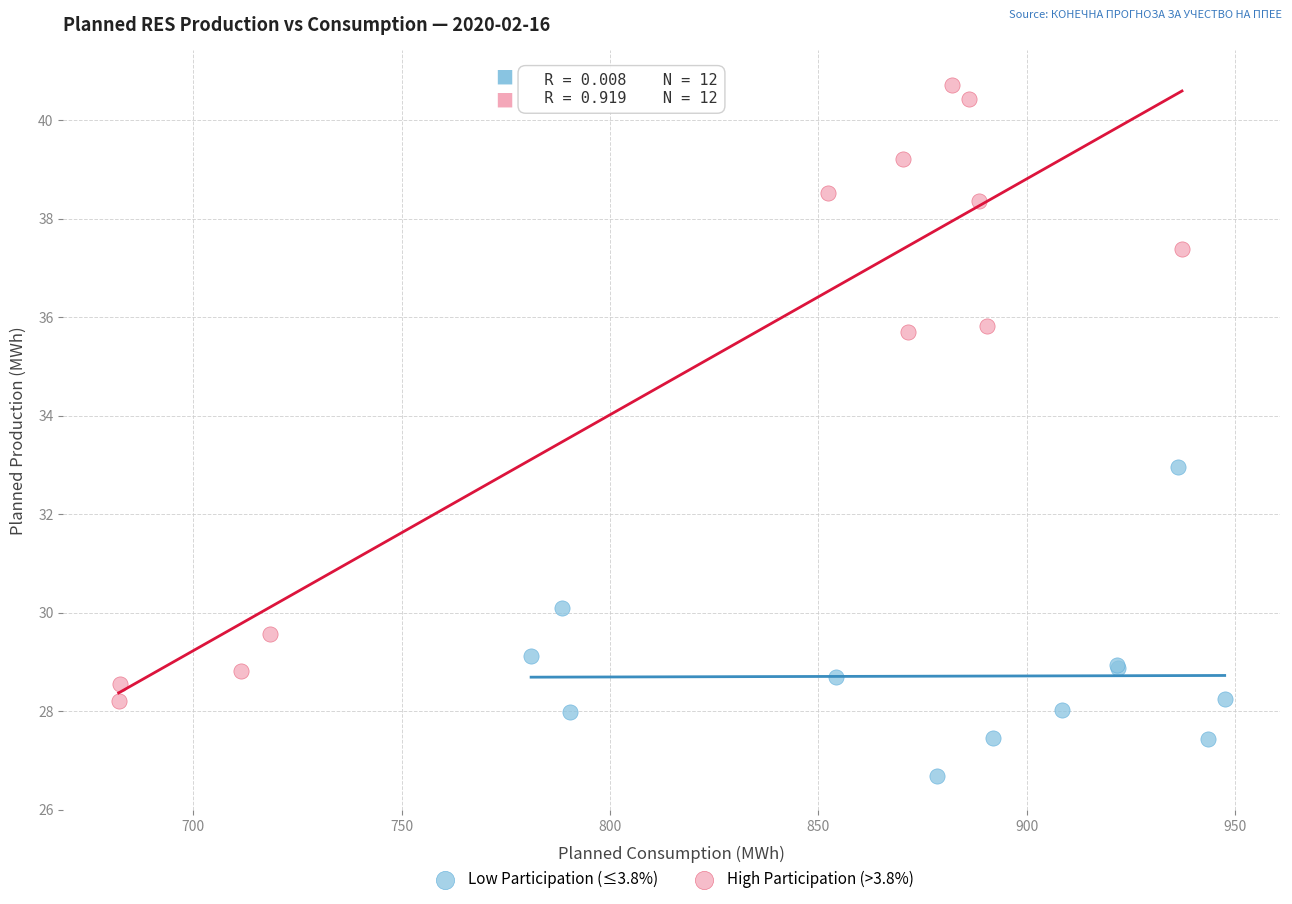

Which series contains the lowest Y value?

Low Participation (≤3.8%)